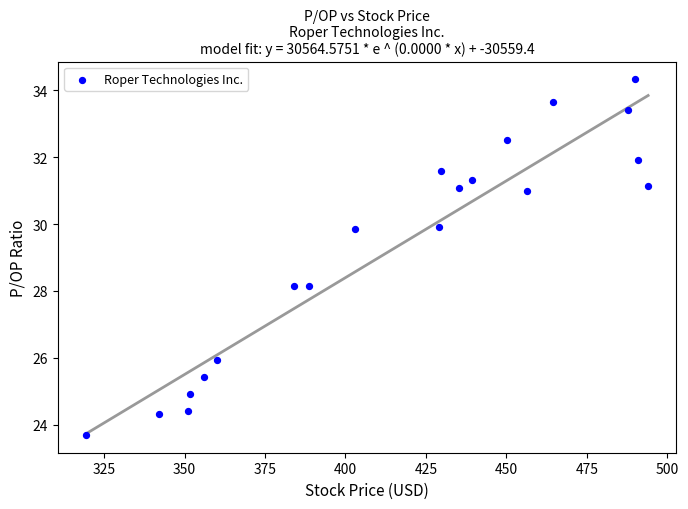

What is the range of X values (max minus min)?

174.7